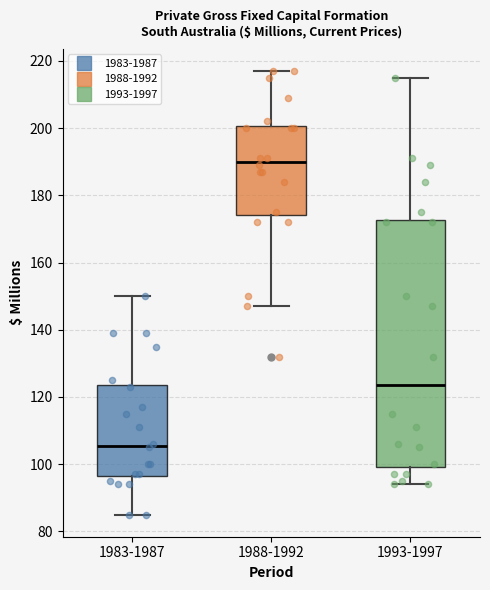

Which box has the lowest median line?

1983-1987